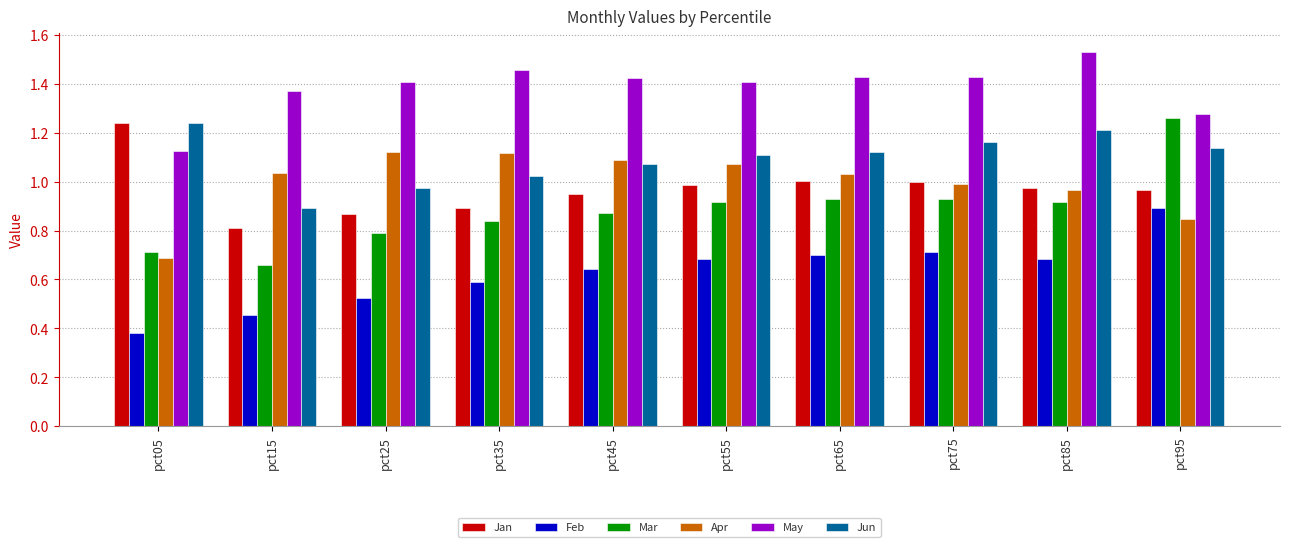

Which series has the largest total across all categories?

May